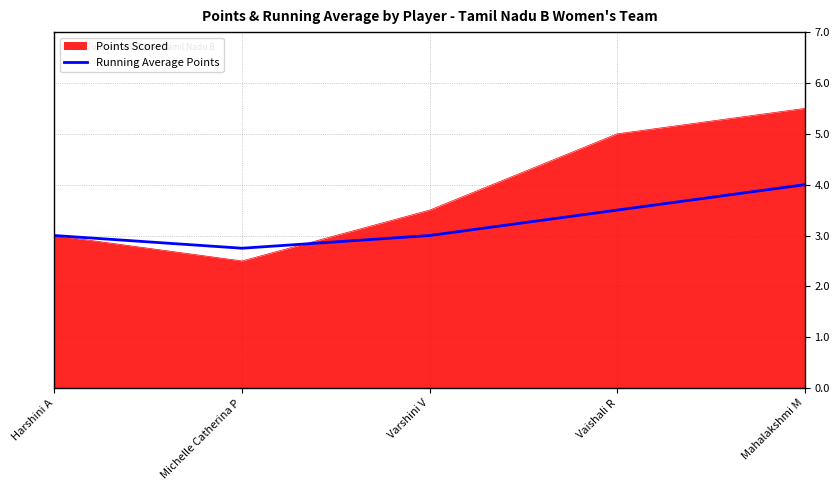

List the series in order of their overall mean, lowest first.

Running Average Points, Points Scored